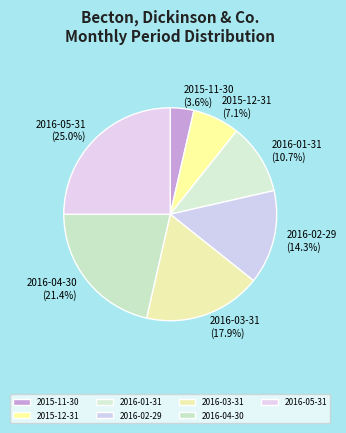

To the nearest percent, what is the combined percentage of 2015-11-30 and 2015-12-31?

11%